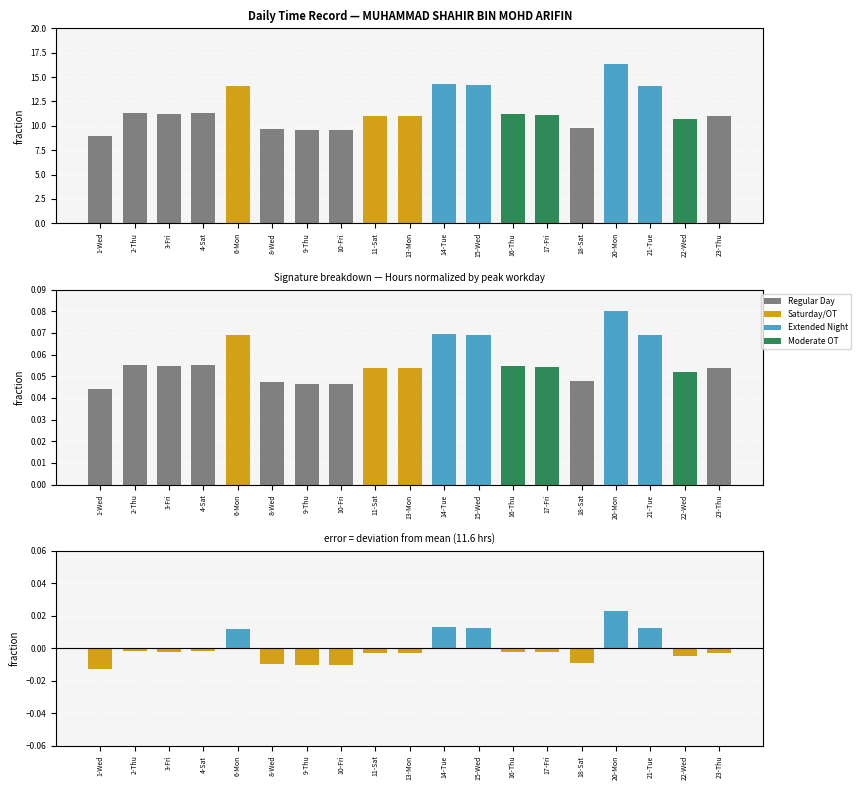

Which series has the largest total across all categories?

Hours Worked